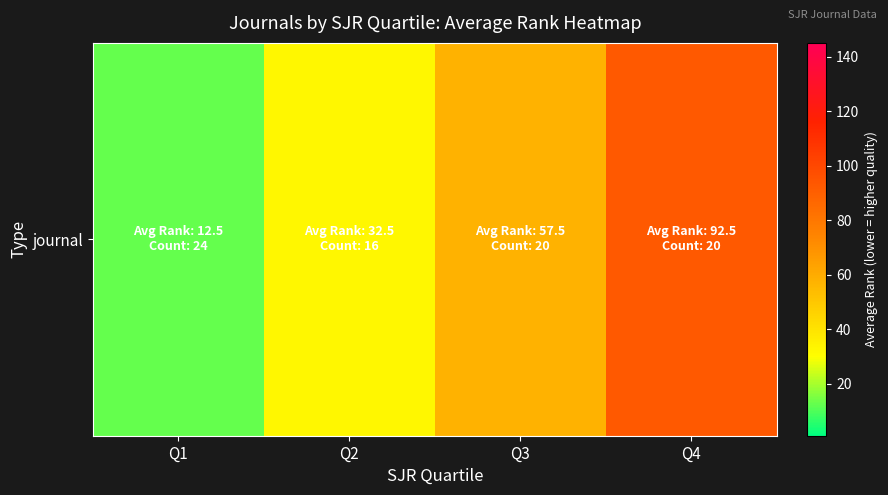

Rank the categories by value from highest to lowest.

Q4, Q3, Q2, Q1